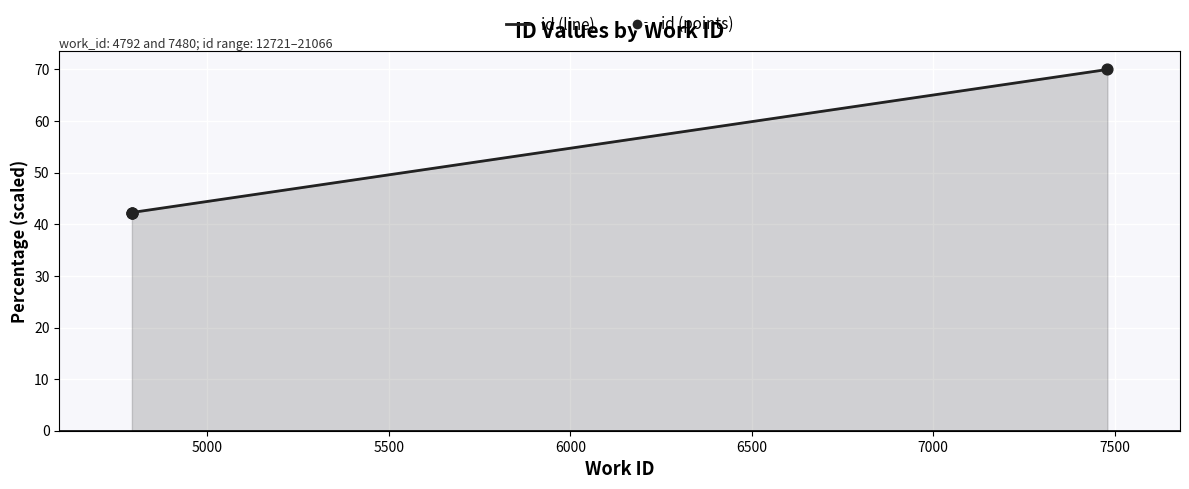

Which series has the largest total across all categories?

id